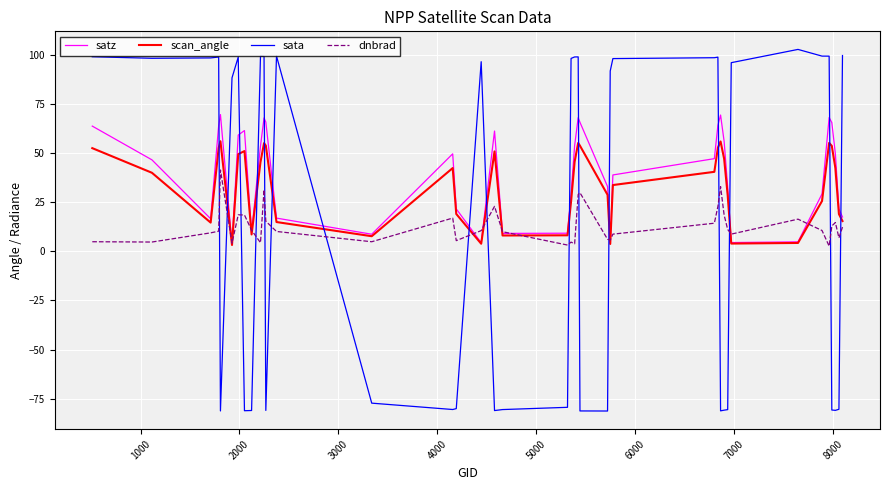

Which series ends up on top after the final intersection of dnbrad and satz?

satz